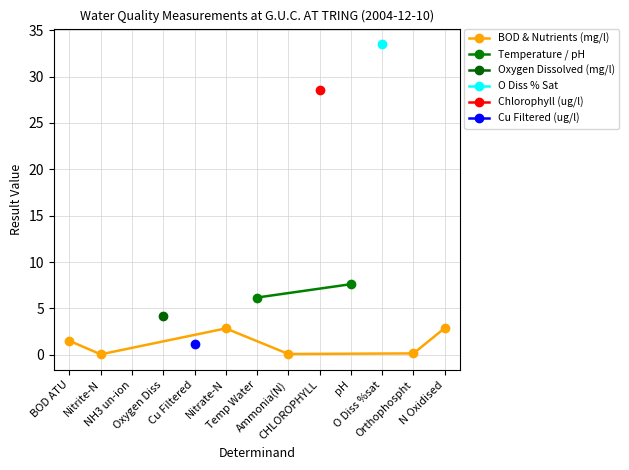

True or false: the data shows 2.4 at Temp Water.

False